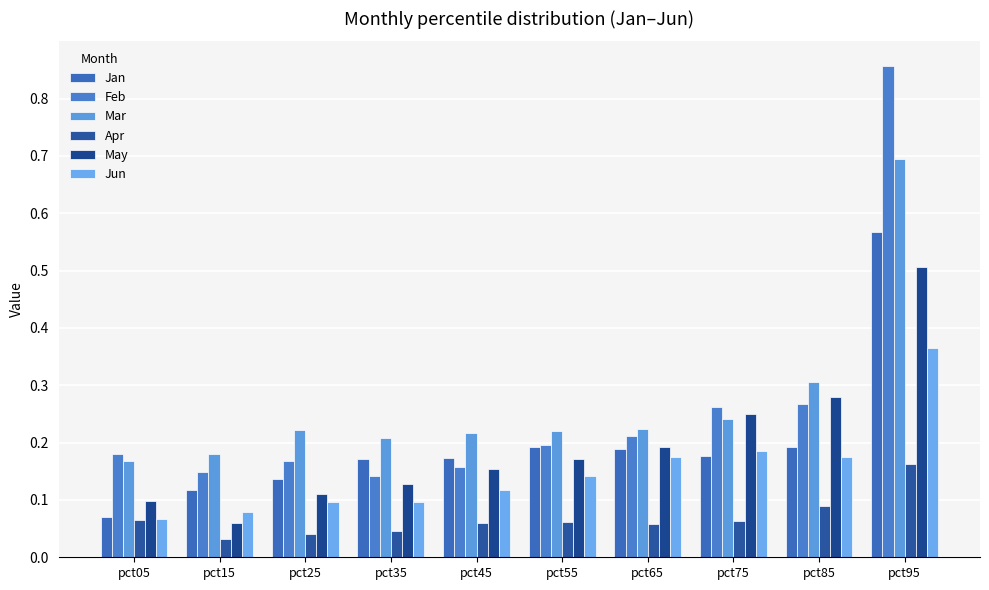

What is the difference between the maximum and minimum values in the May series?

0.4